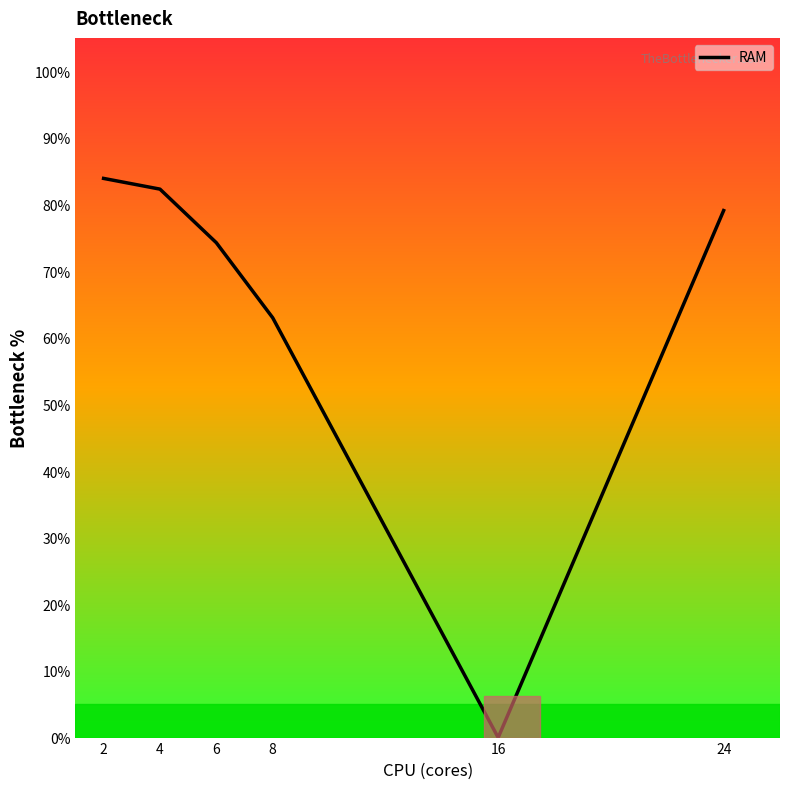

True or false: there are more than 2 points higher than both neighbors.

False